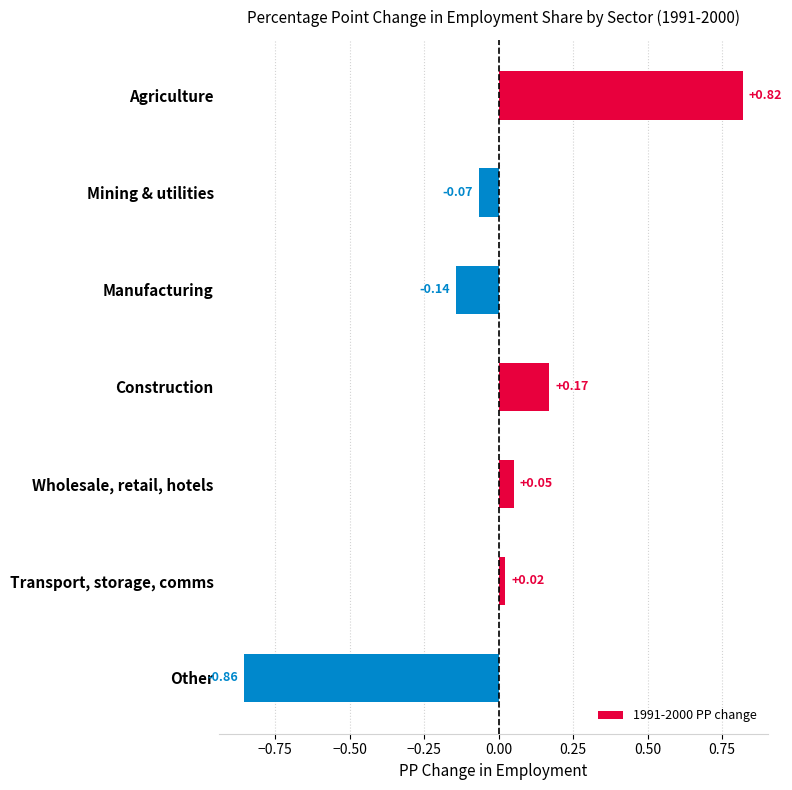

How many bars are there in total?

7